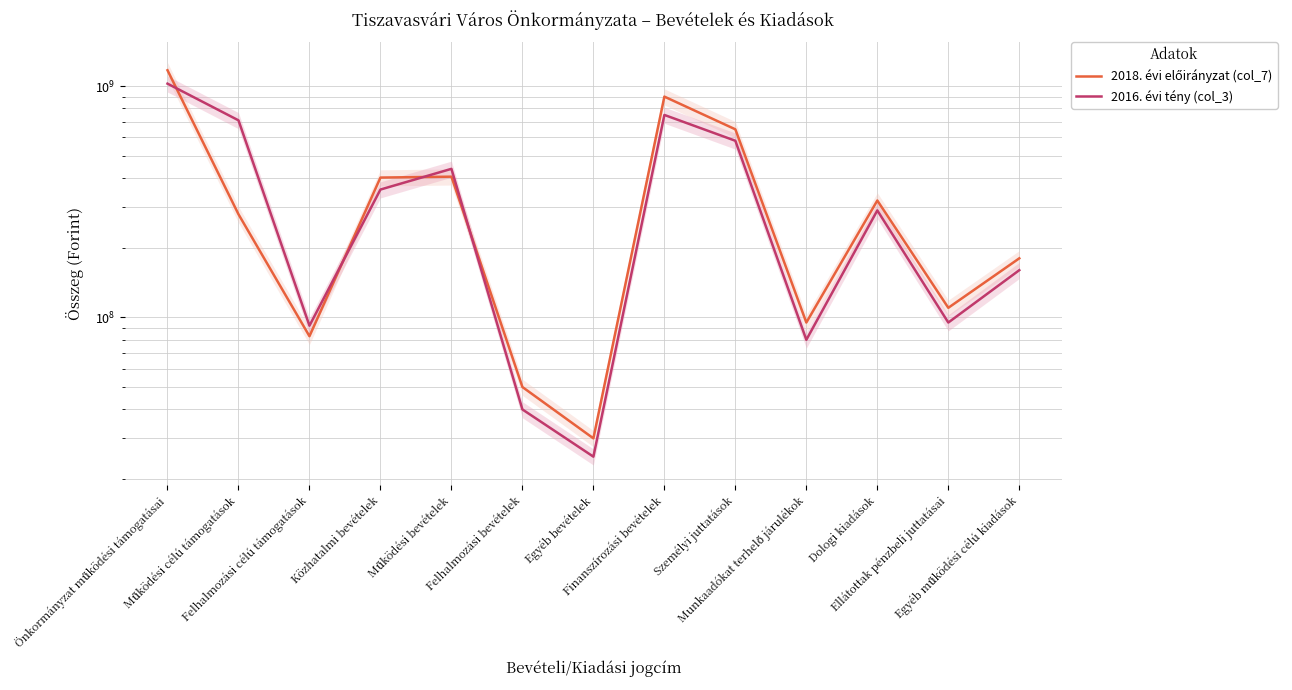

In 2018. évi előirányzat (col_7), how many points are lower than both neighbors (excluding endpoints)?

4